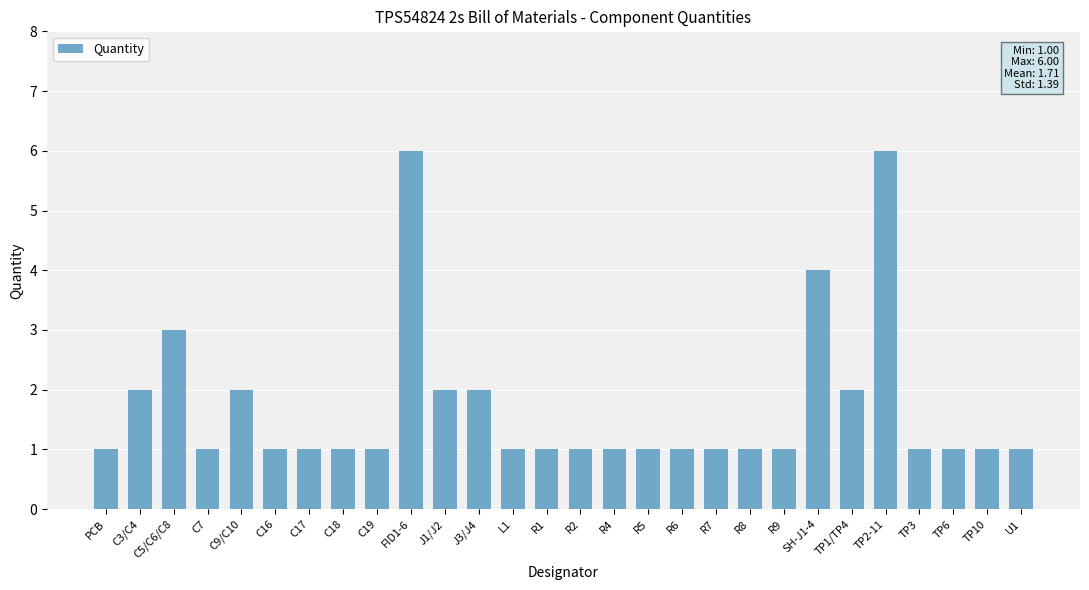

True or false: the data shows 1 at R9.

True